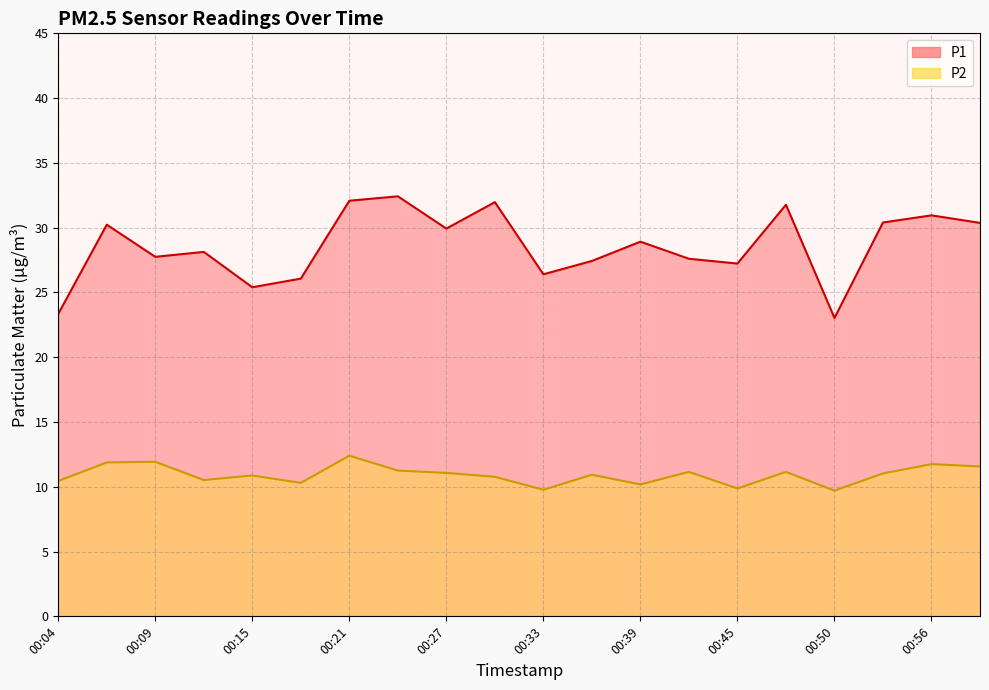

Where is the first local maximum for P1?

00:07